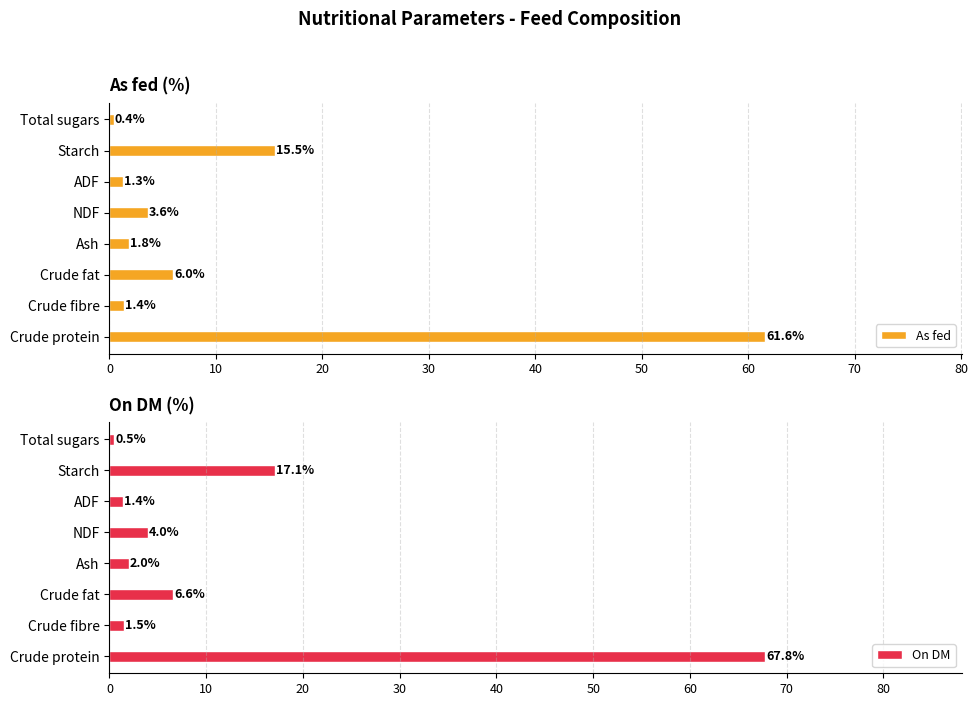

At which label does As fed reach its minimum?

Total sugars